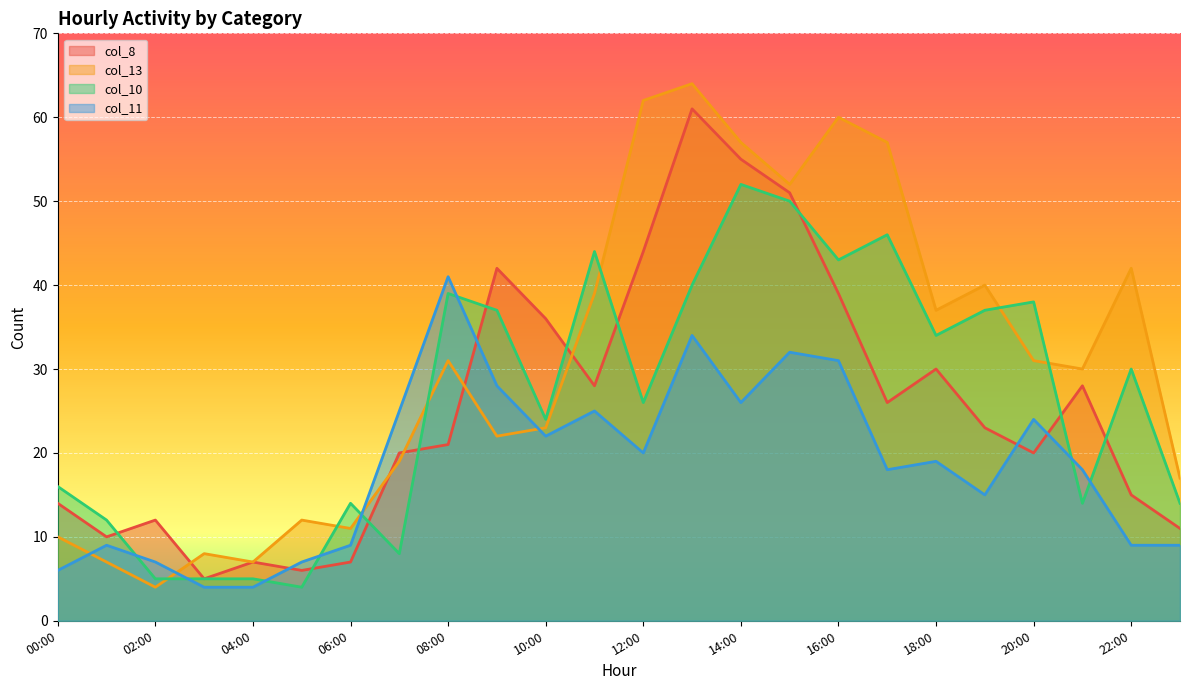

True or false: col_11 has a value of 9 at 01:00.

True